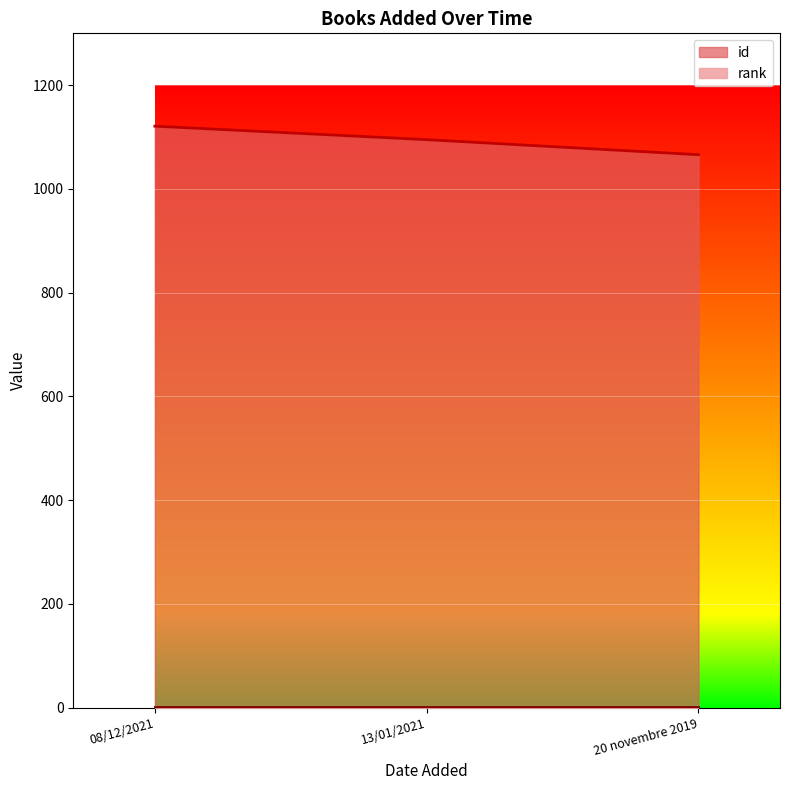

What is the average value?

1094